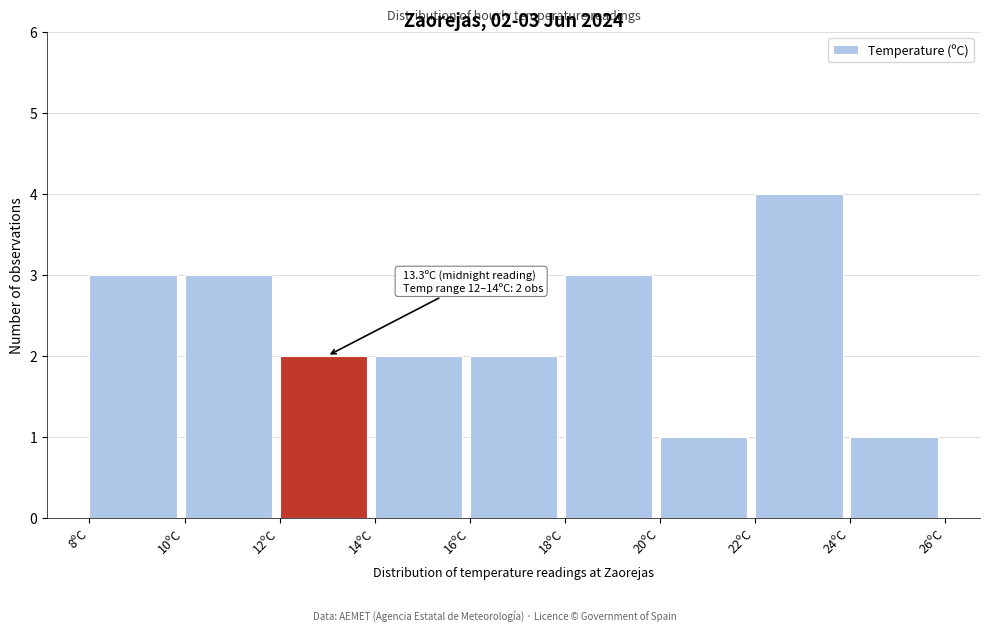

Which range on the x-axis has the tallest bar?

22 to 24